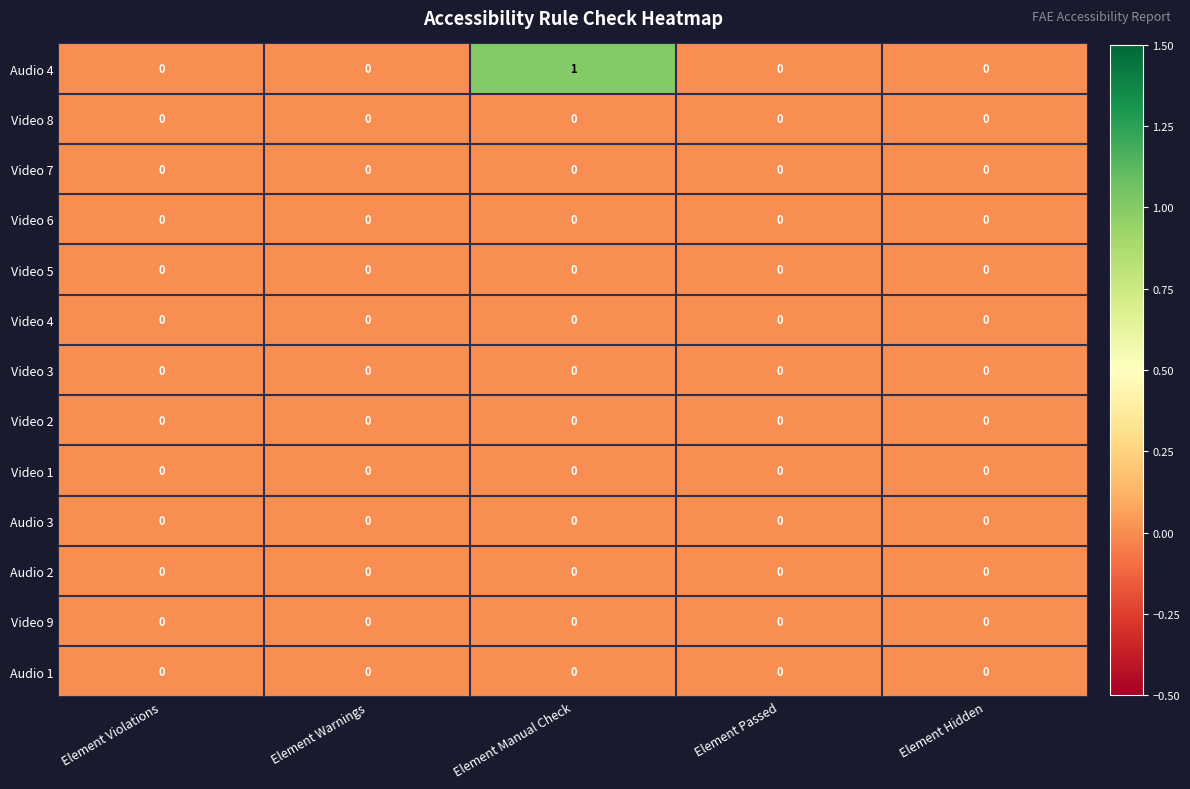

Between Element Warnings and Element Manual Check, which series saw the biggest shift?

Audio 4